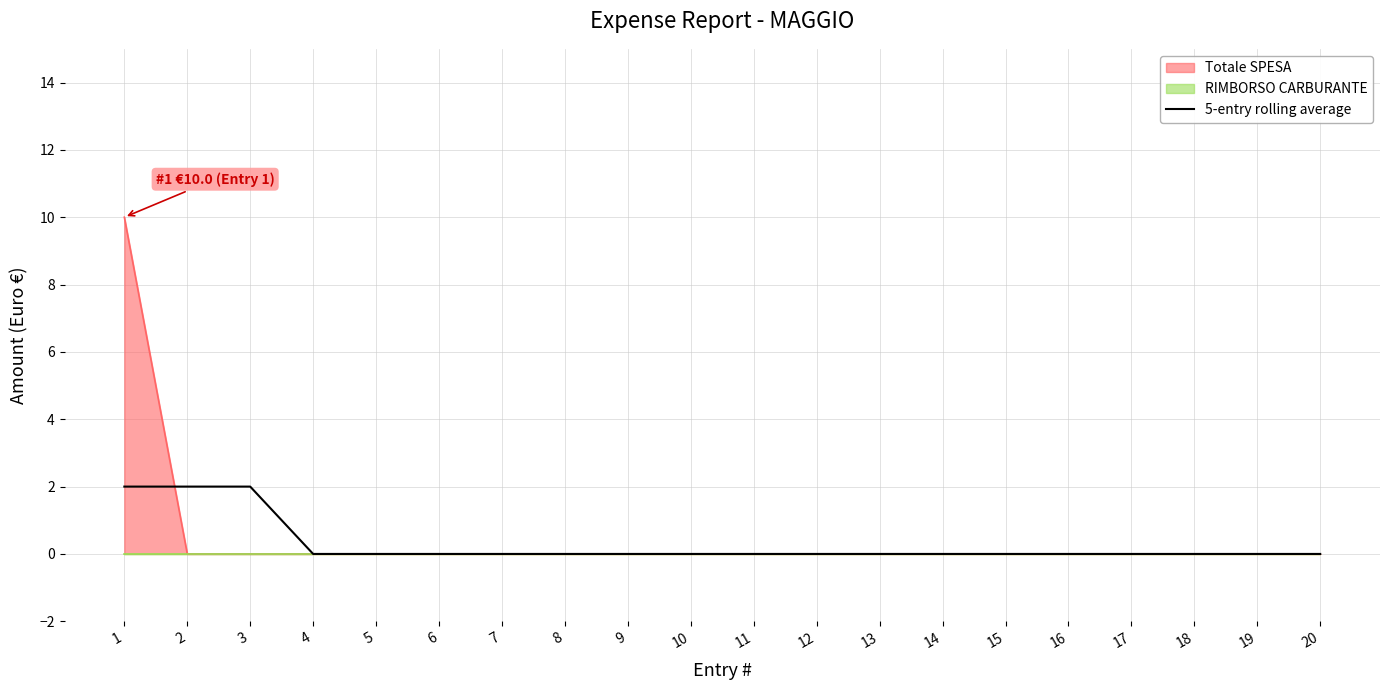

Where is the data nearest to the value 1?

1